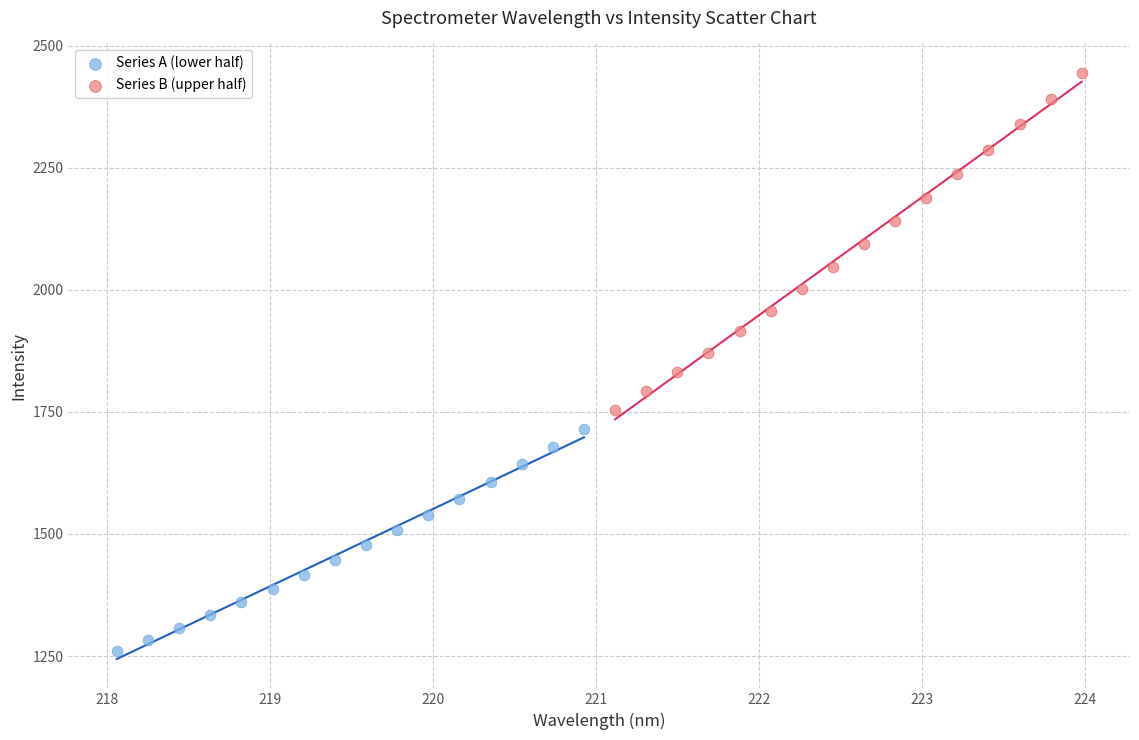

Which series has the largest Y range (max minus min)?

Series B (upper half)